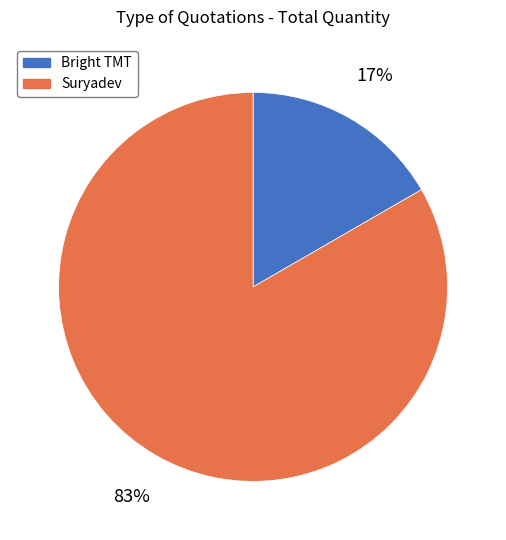

Which category has the smallest portion of the pie?

Bright TMT